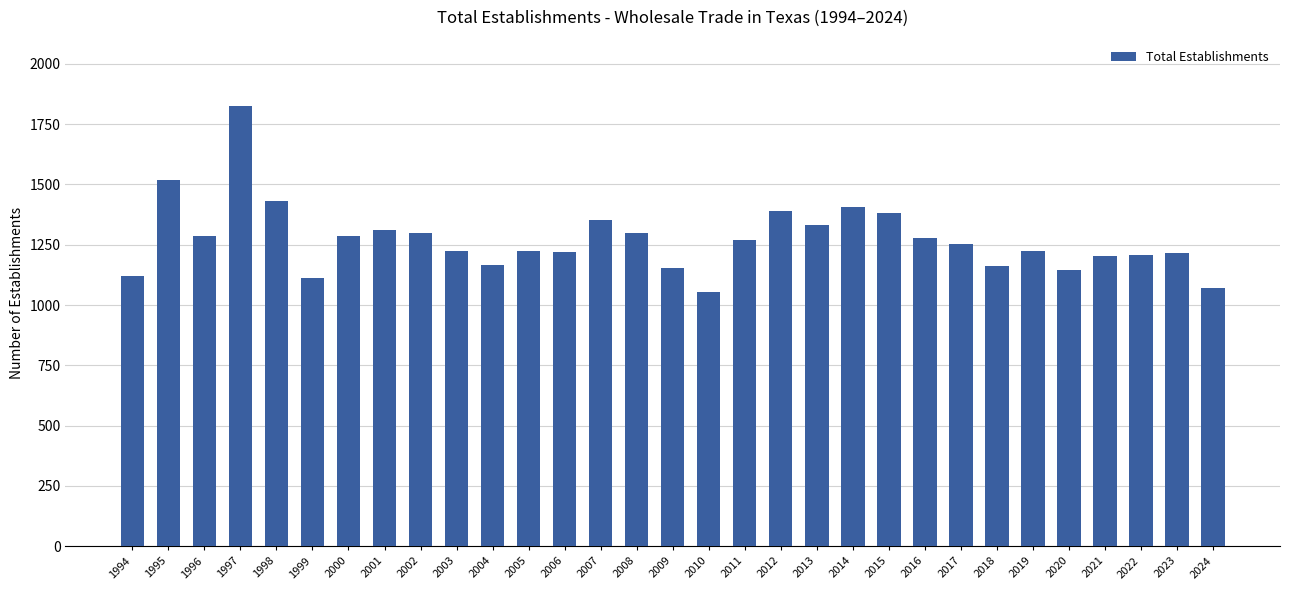

What is the minimum value shown in the chart?

1054